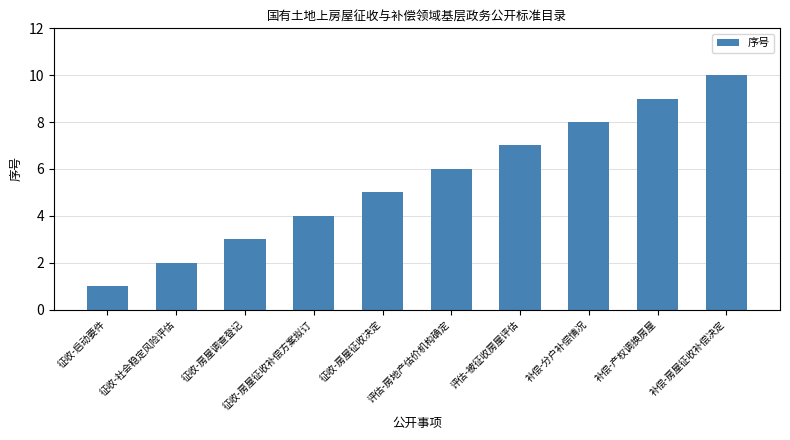

Is it true that the value at 征收-房屋征收补偿方案拟订 is 5?

False